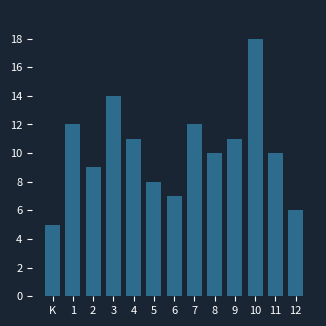

Reading left to right, transcribe all the data shown in this chart.

K=5	1=12	2=9	3=14	4=11	5=8	6=7	7=12	8=10	9=11	10=18	11=10	12=6